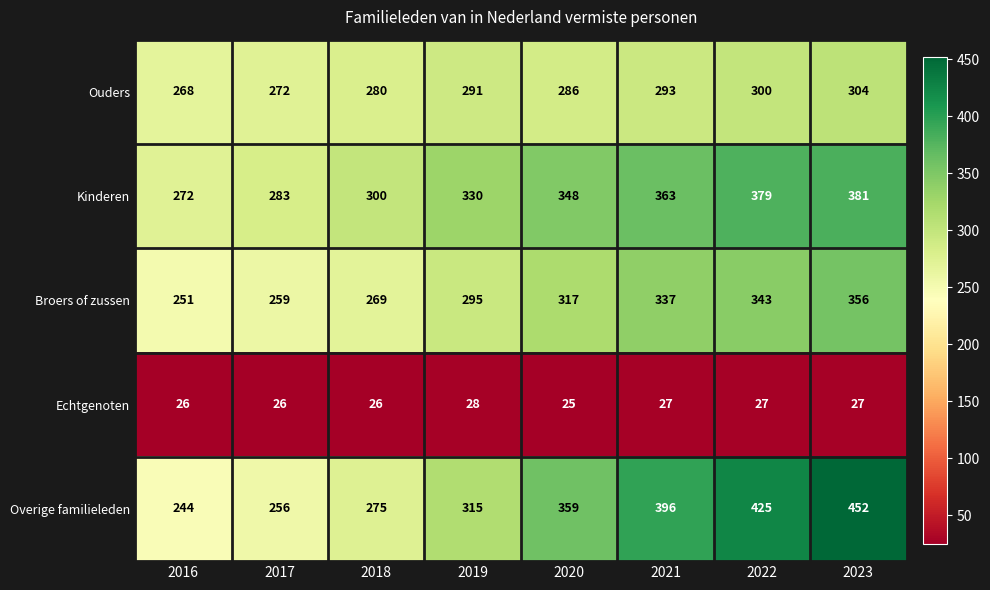

Which series has the largest total across all categories?

Overige familieleden